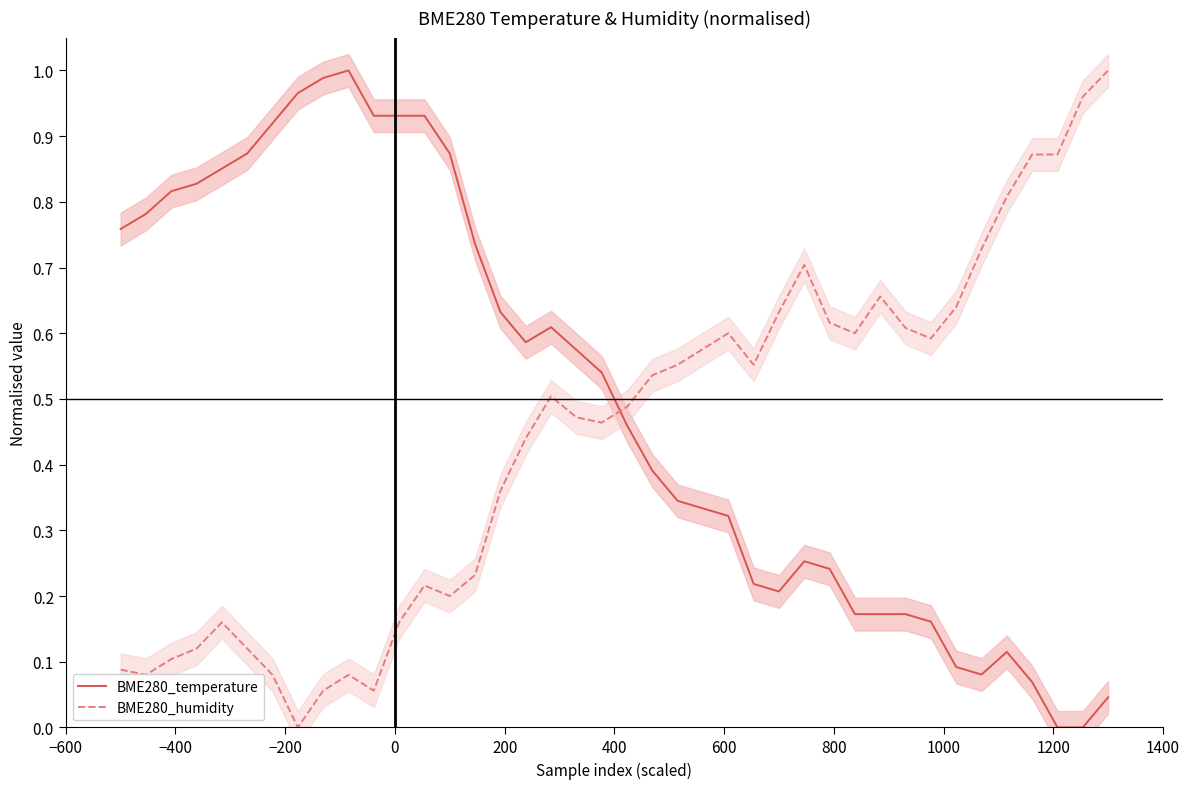

Which series ends up on top after the final intersection of BME280_humidity and BME280_temperature?

BME280_humidity